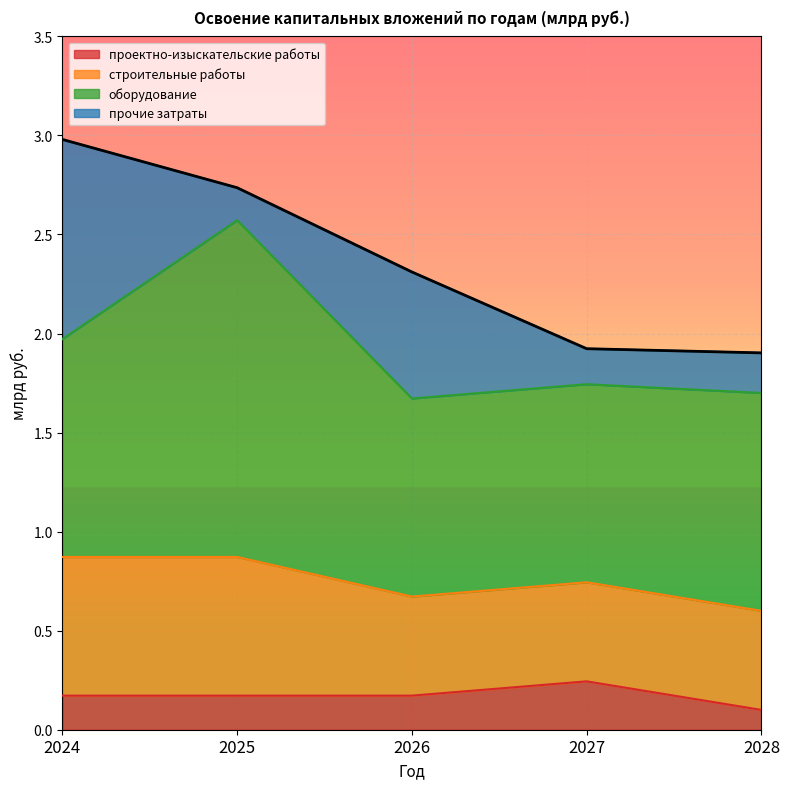

What is the value of the проектно-изыскательские работы point at the 2nd from the left?

0.2